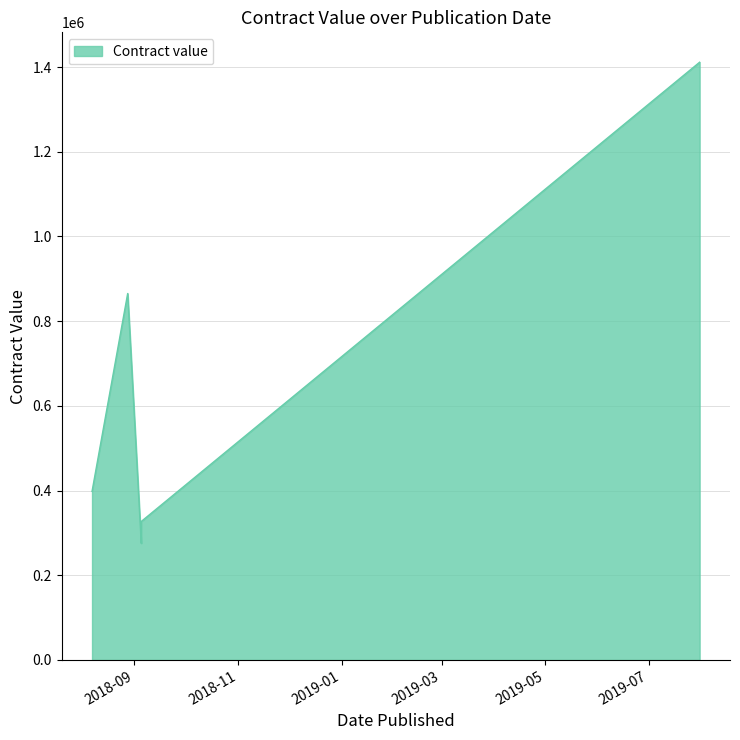

What is the greatest value displayed?

1411500